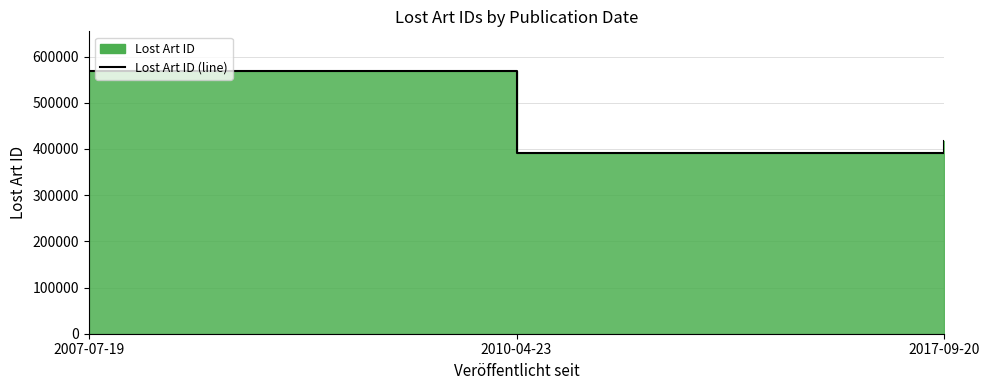

At which category does the chart reach its peak across all series?

2007-07-19